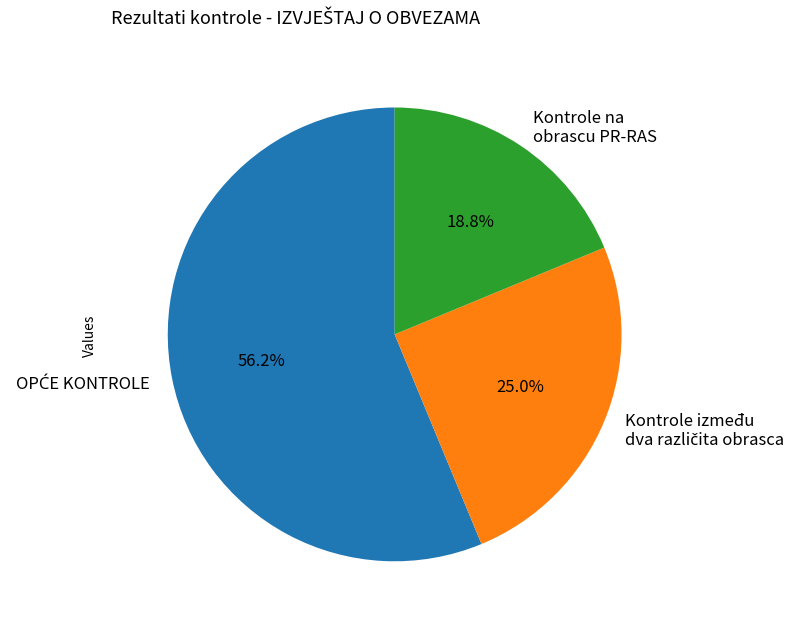

Is there any slice that represents more than half of the pie?

Yes